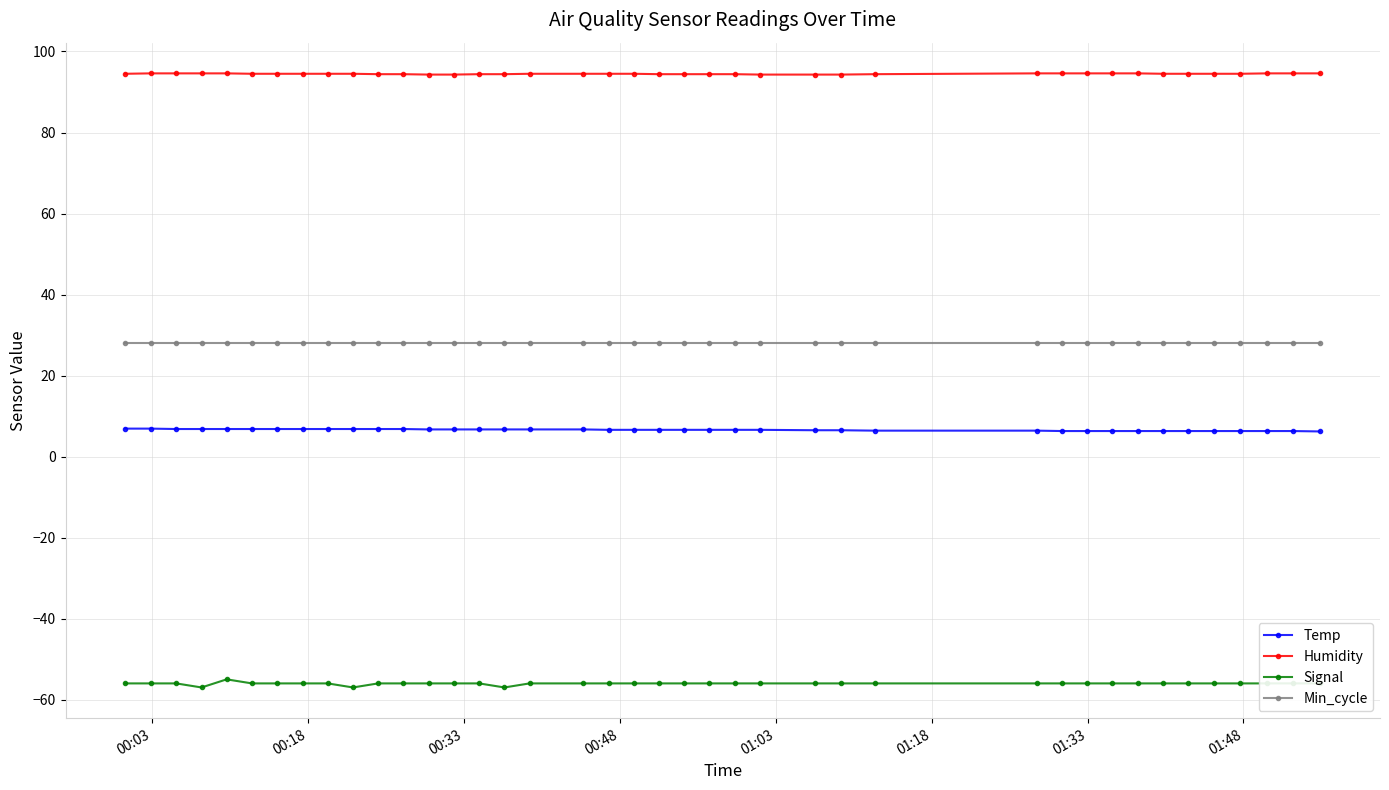

What is the minimum value shown in the chart?

-57.0